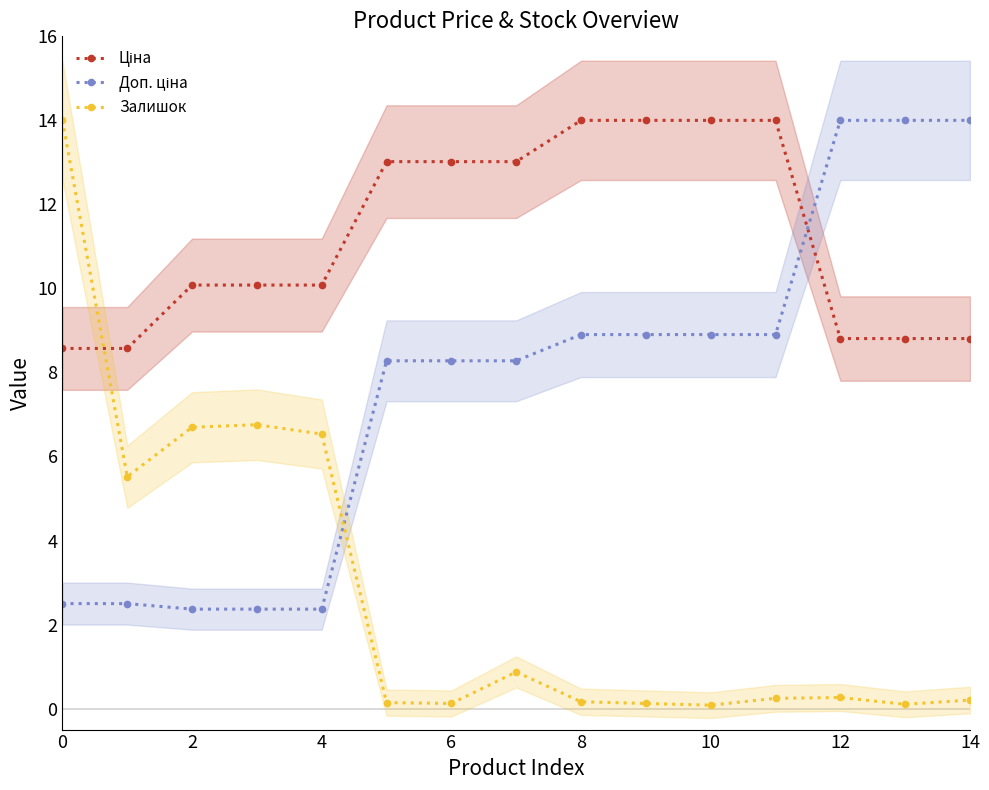

How many times do Доп. ціна and Залишок cross each other?

1